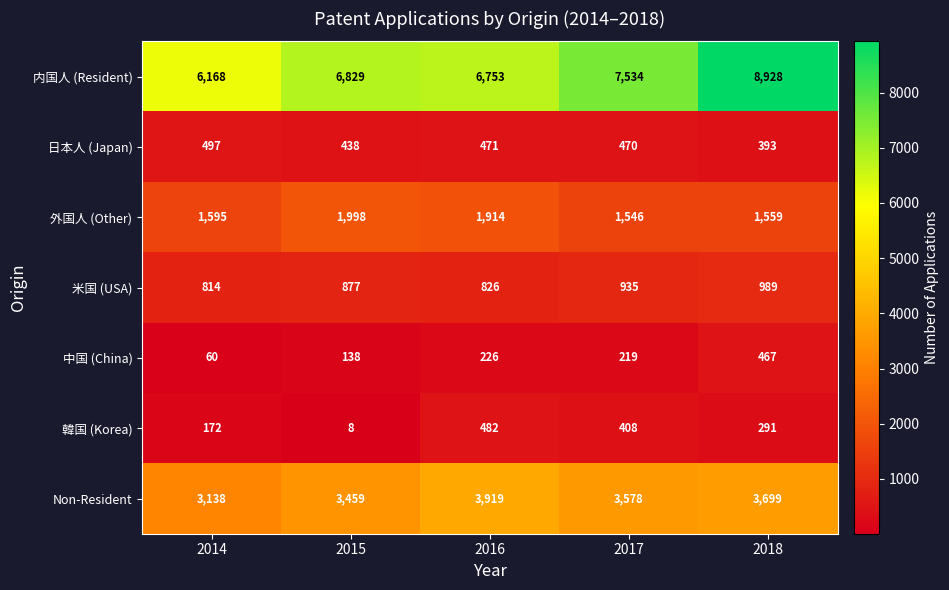

What is the total value across all series at 2015?

13747